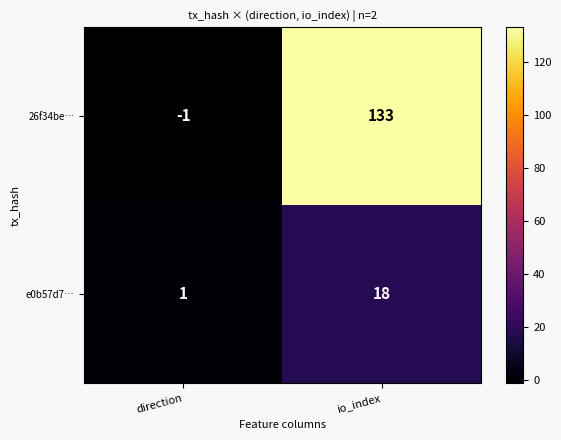

What is the difference between the e0b57d7… values at direction and io_index?

17